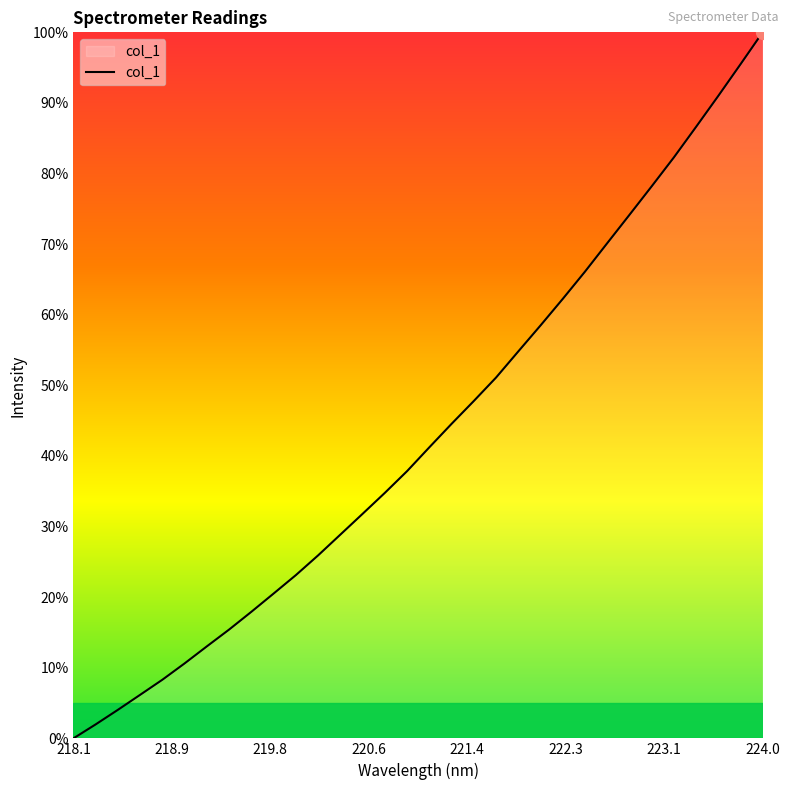

What is the difference between the maximum and minimum values?

100.0